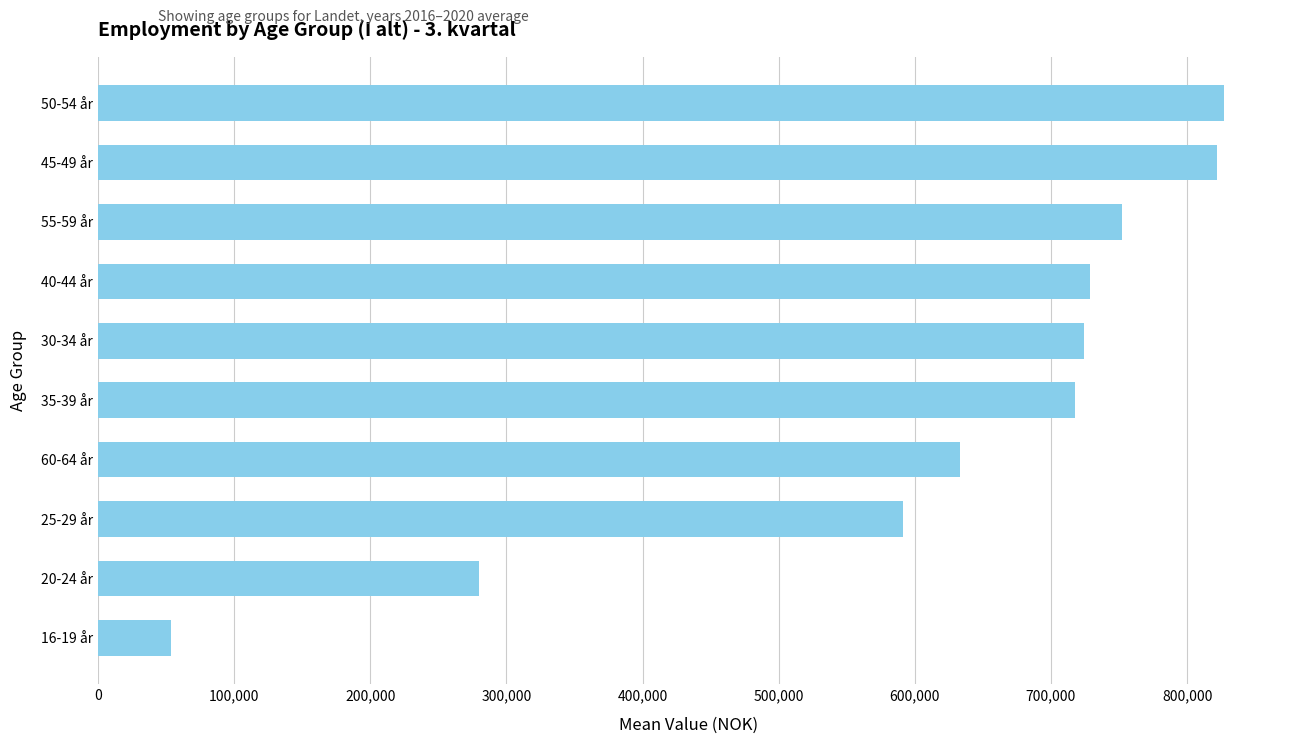

What is the sum of all values?

6130176.6